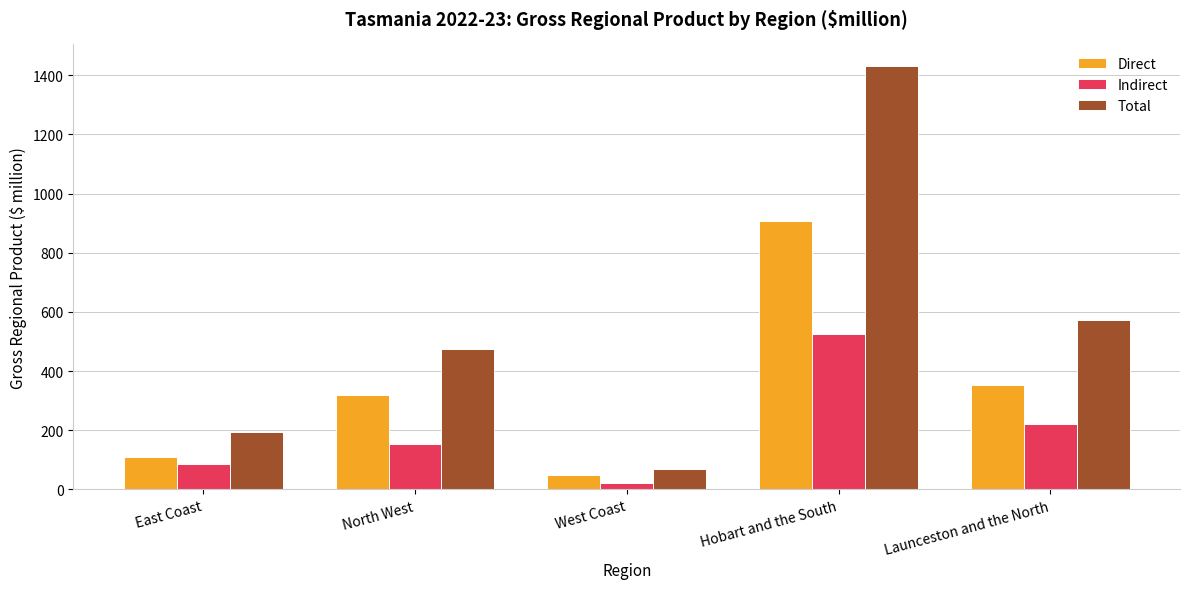

What position from the left is North West?

2